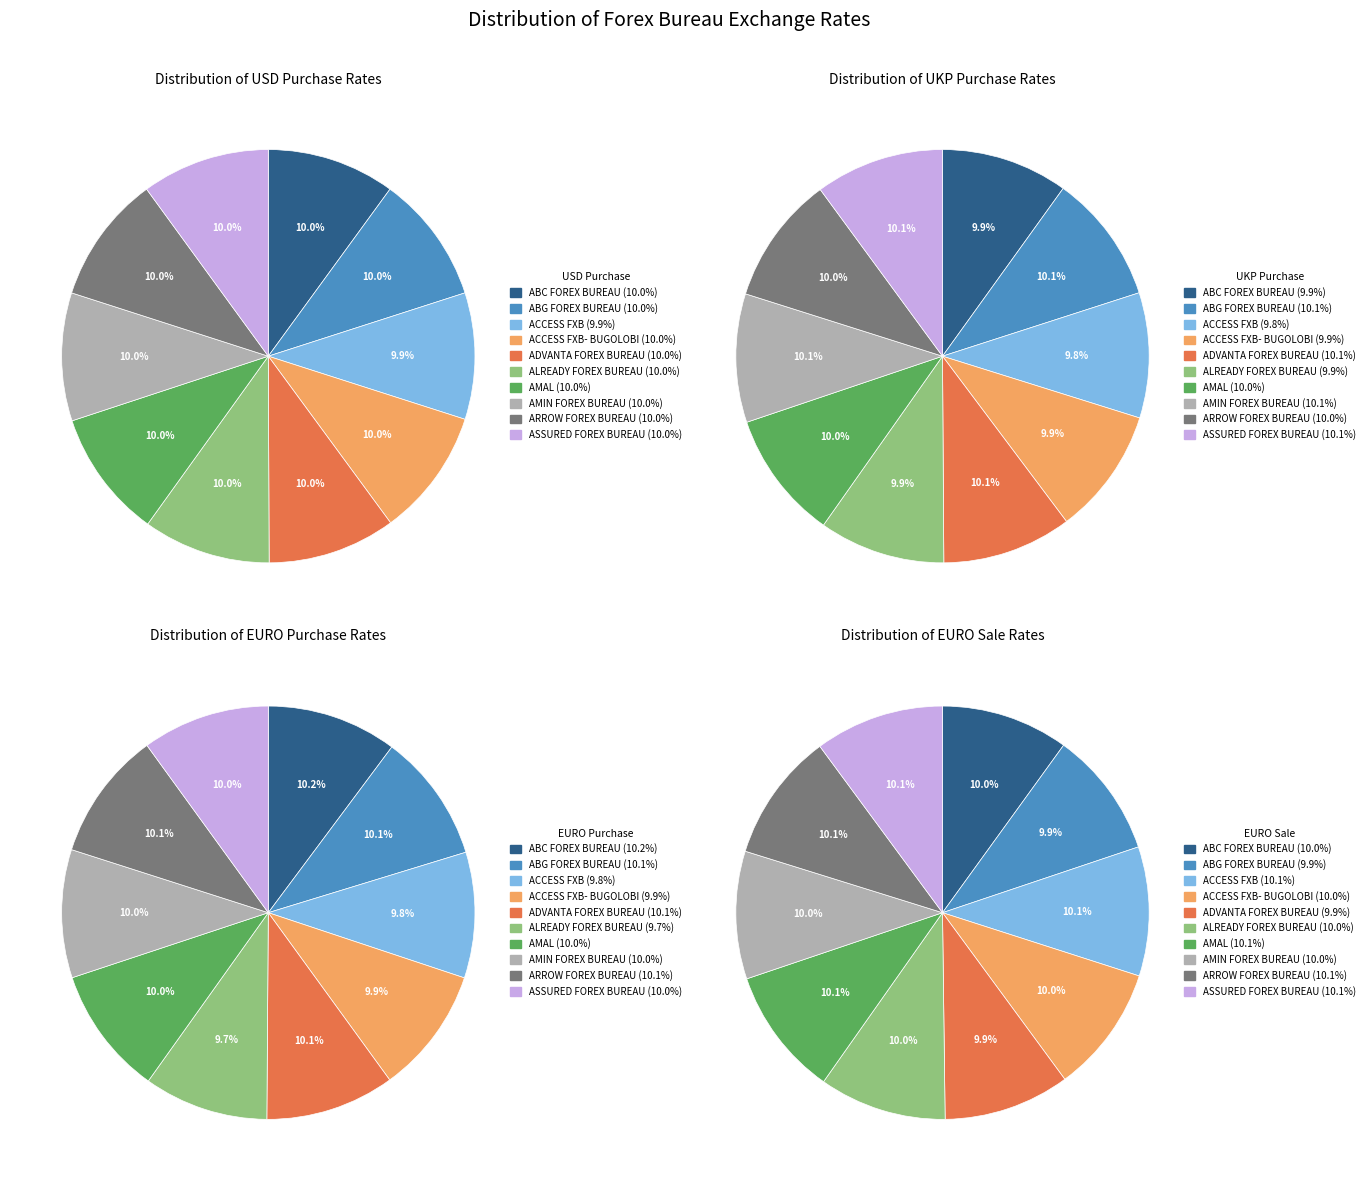

Count the number of slices in the pie.

10